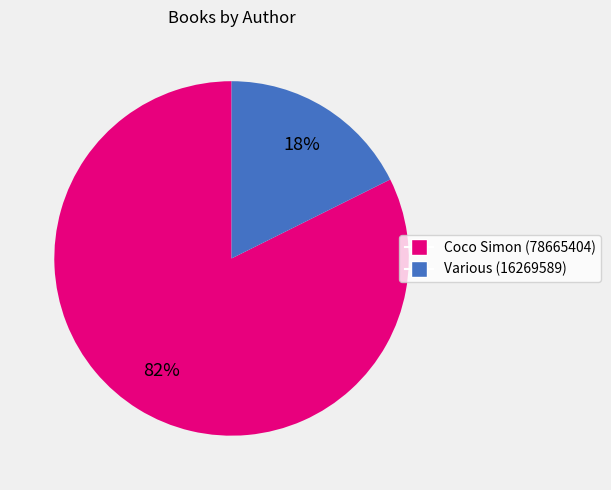

Between Various (16269589) and Coco Simon (78665404), which is larger?

Coco Simon (78665404)